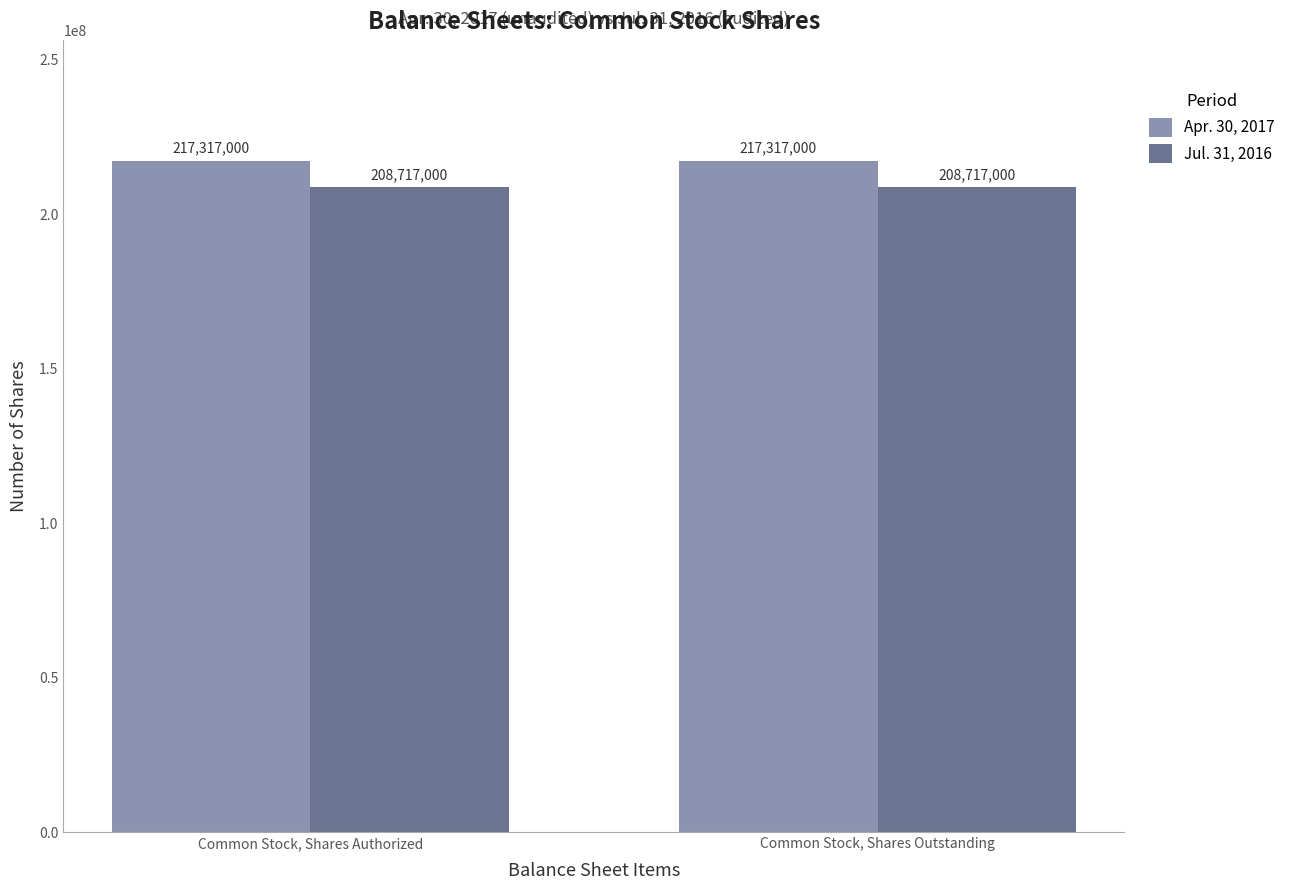

What is the sum of the Apr. 30, 2017 values at Common Stock, Shares Authorized and Common Stock, Shares Outstanding?

434634000